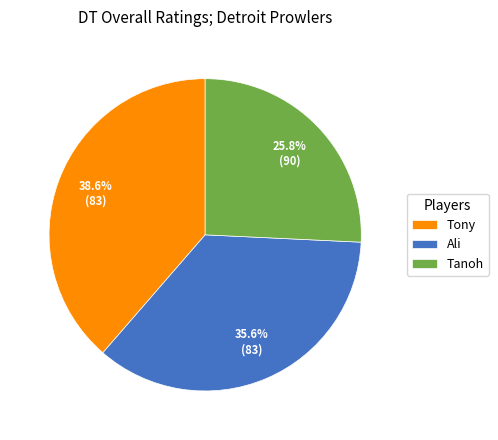

What is the smallest slice in the pie chart?

Tanoh